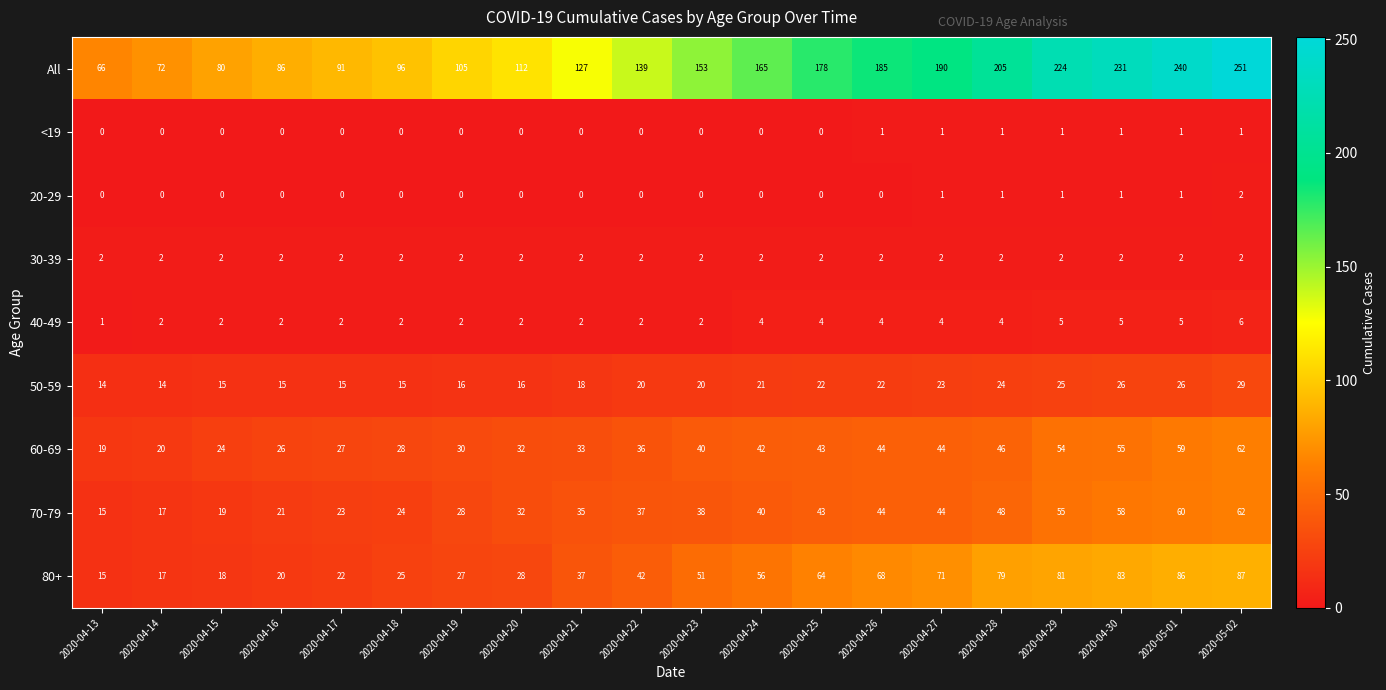

What is the spread (max minus min) of values at 2020-04-14?

72